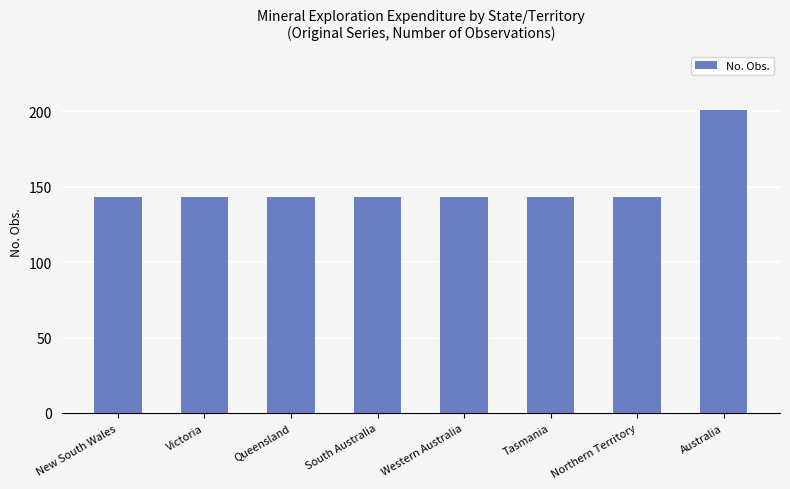

What is the value of the 3rd bar from the left?

143